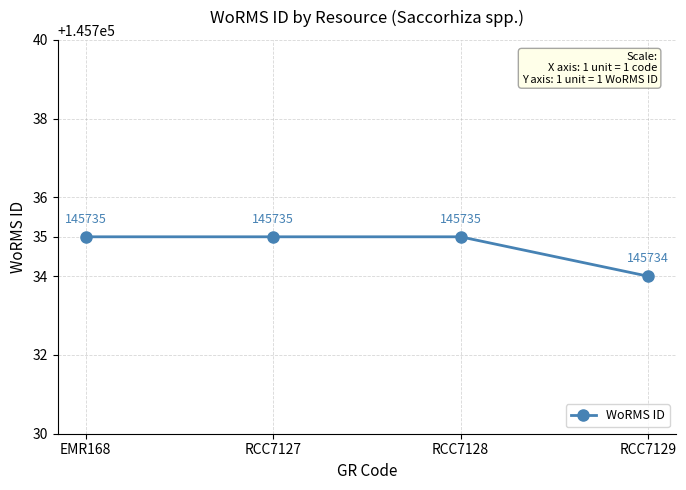

What is the minimum value shown in the chart?

145734